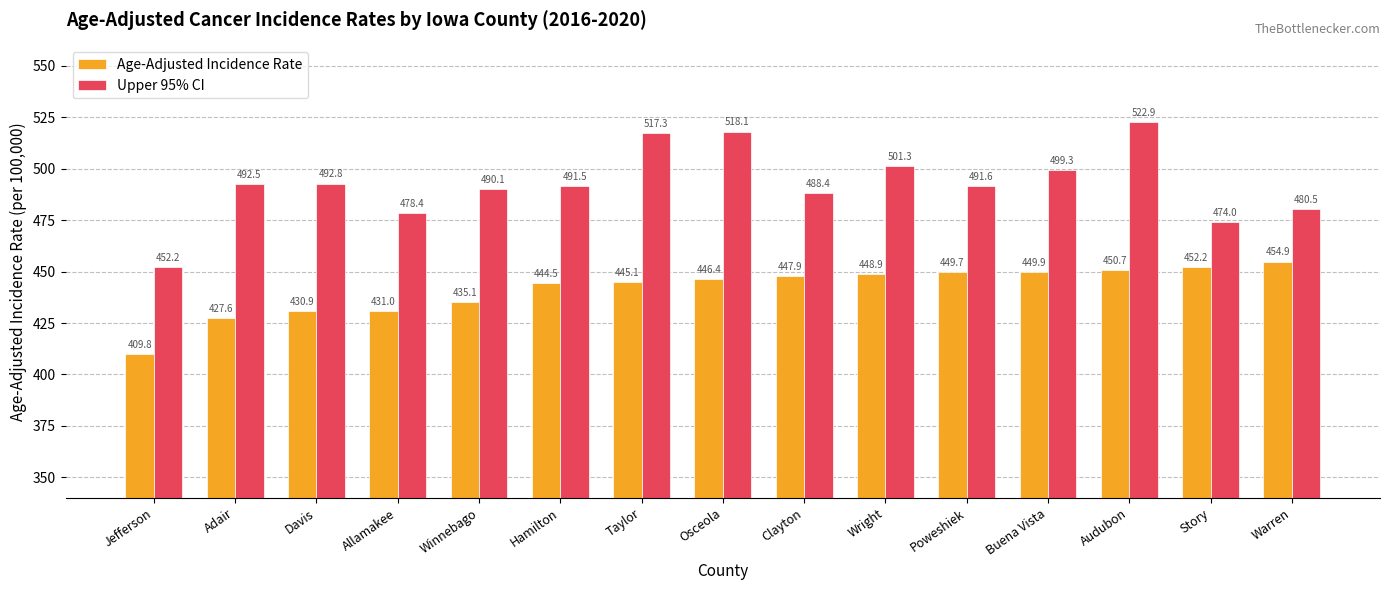

The value of Age-Adjusted Incidence Rate at Jefferson is 409.8. True or false?

True